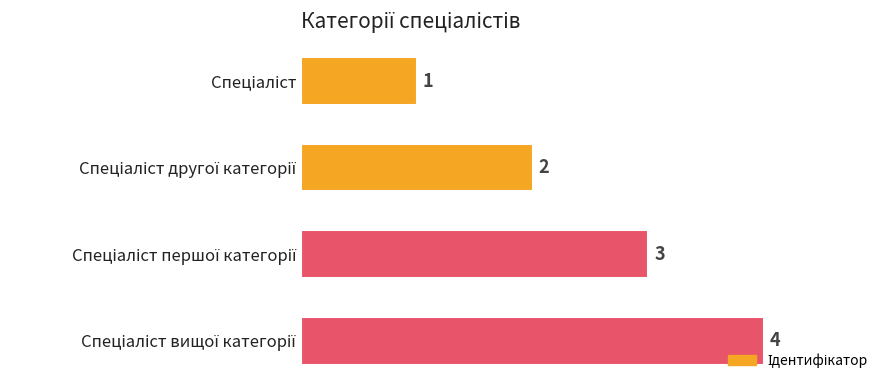

How many values are between 2 and 4?

3